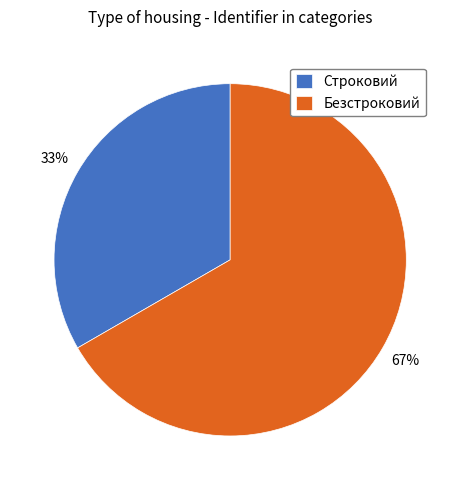

To the nearest percent, what portion does Безстроковий represent?

67%